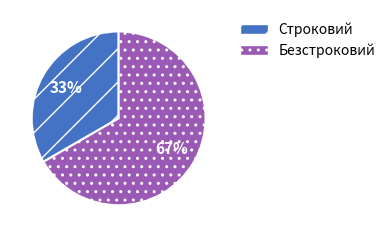

Does Безстроковий represent more than half of the total?

Yes